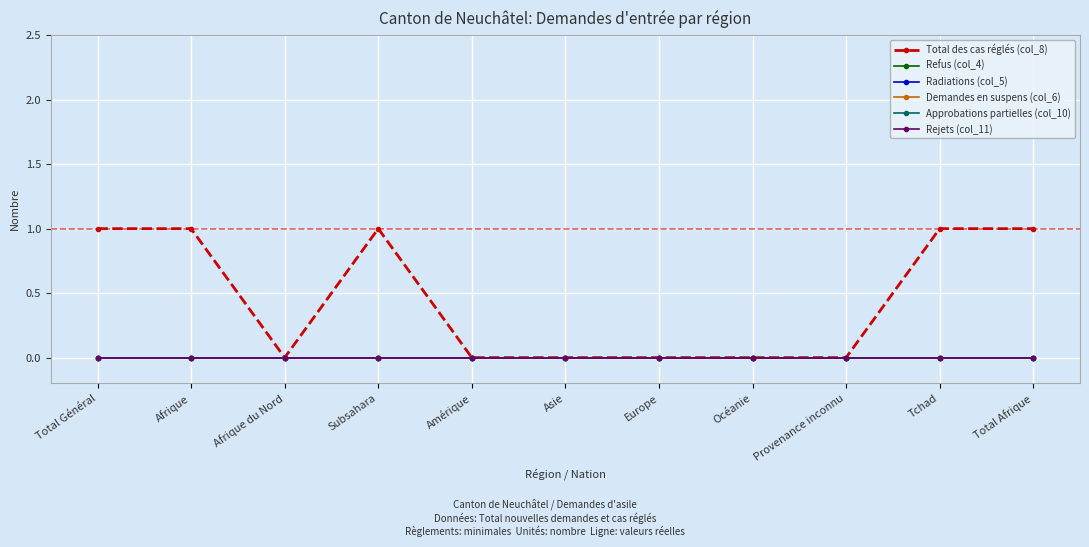

Which series changed the most between Subsahara and Provenance inconnu?

Total des cas réglés (col_8)